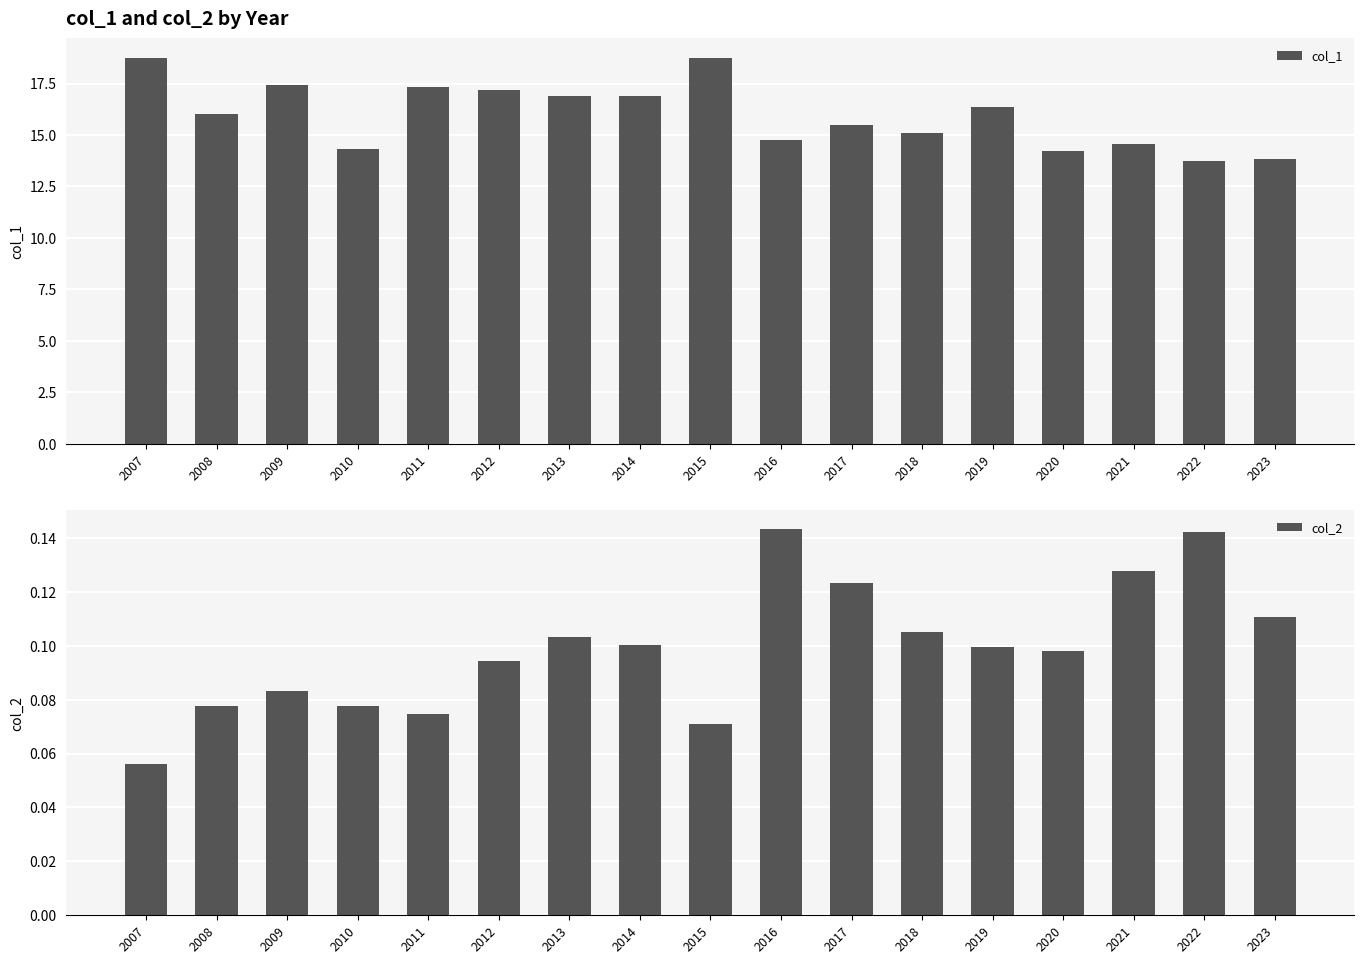

How many bars are there in each group?

2